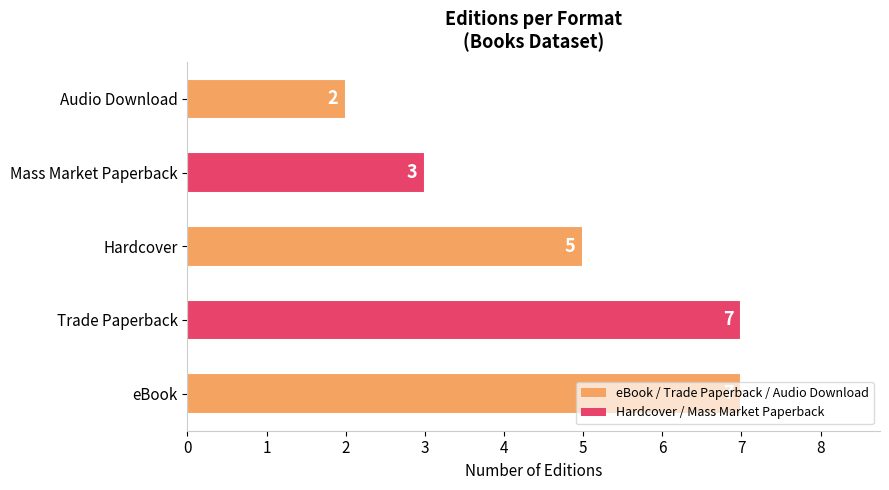

Are the bars horizontal?

Yes